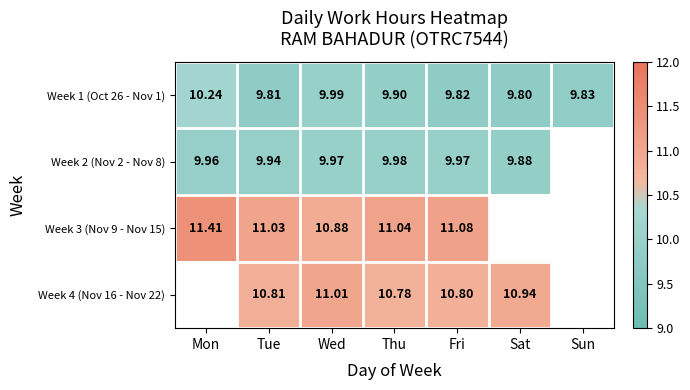

What is the difference between the Week 1 (Oct 26 - Nov 1) values at Wed and Sat?

0.2